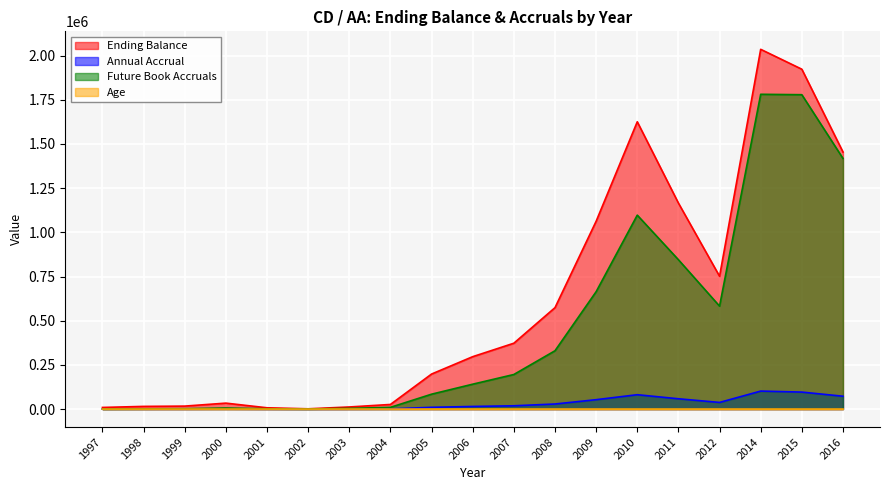

At 2016, list the series in order from largest to smallest.

Ending Balance, Future Book Accruals, Annual Accrual, Age